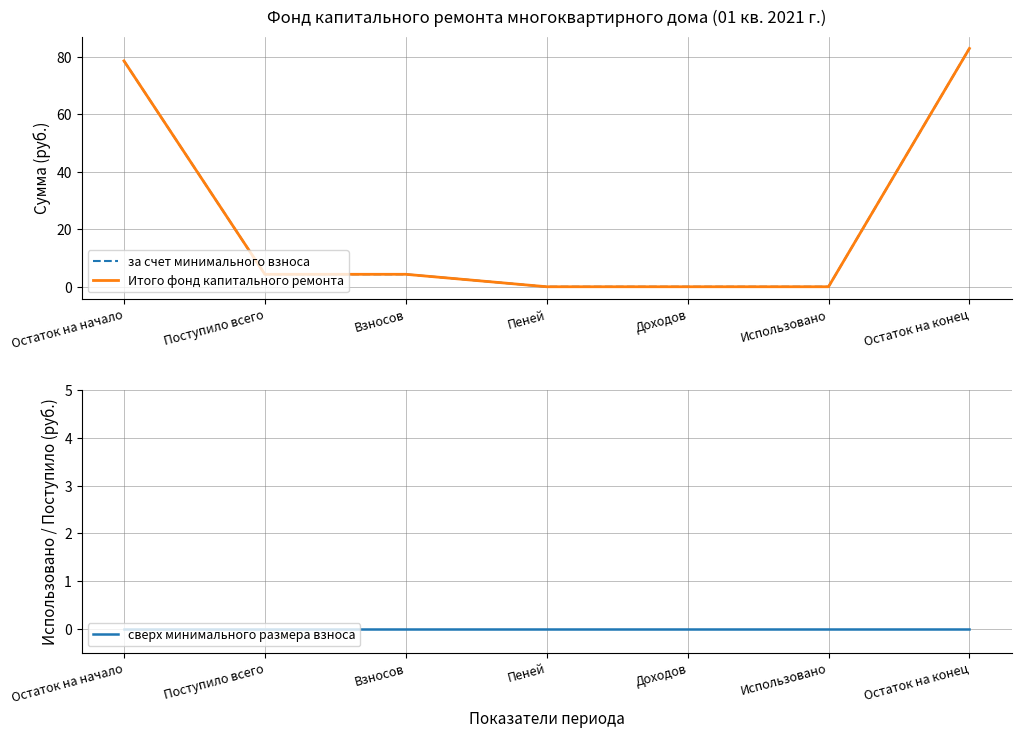

What are all the series names shown in the legend?

за счет минимального взноса, Итого фонд капитального ремонта, сверх минимального размера взноса